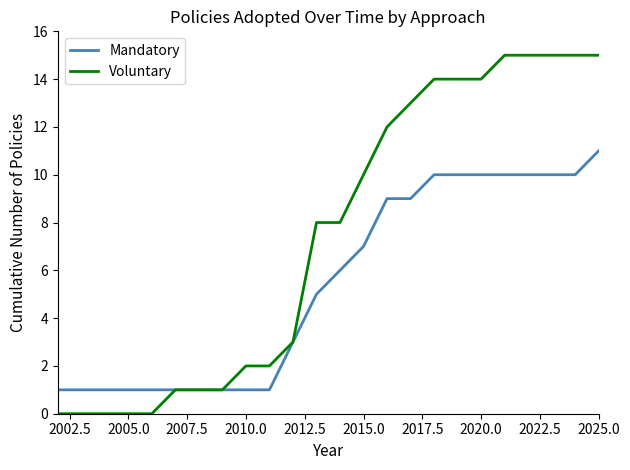

List the series in order of their overall mean, lowest first.

Mandatory, Voluntary